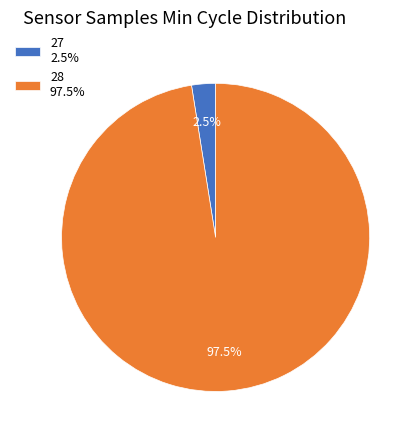

How many segments does this pie chart have?

2